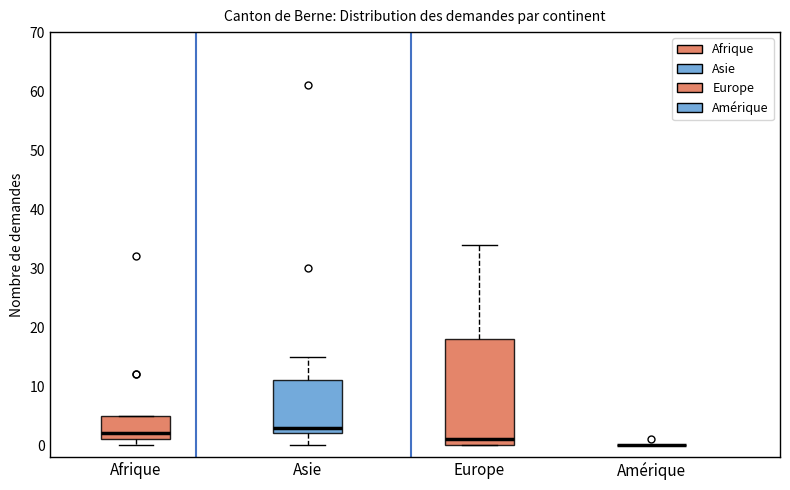

Reading left to right, read every box against the y-axis: the position of its median line, the range the box covers, and the ends of its whiskers. The values are not printed on the chart, so give them approximately, as read against the axis.

Afrique: median 2, box 1 to 5, whiskers 0 to 5
Asie: median 3, box 2 to 11, whiskers 0 to 15
Europe: median 1, box 0 to 18, whiskers 0 to 34
Amérique: box collapsed to a line at 0, whiskers 0 to 0